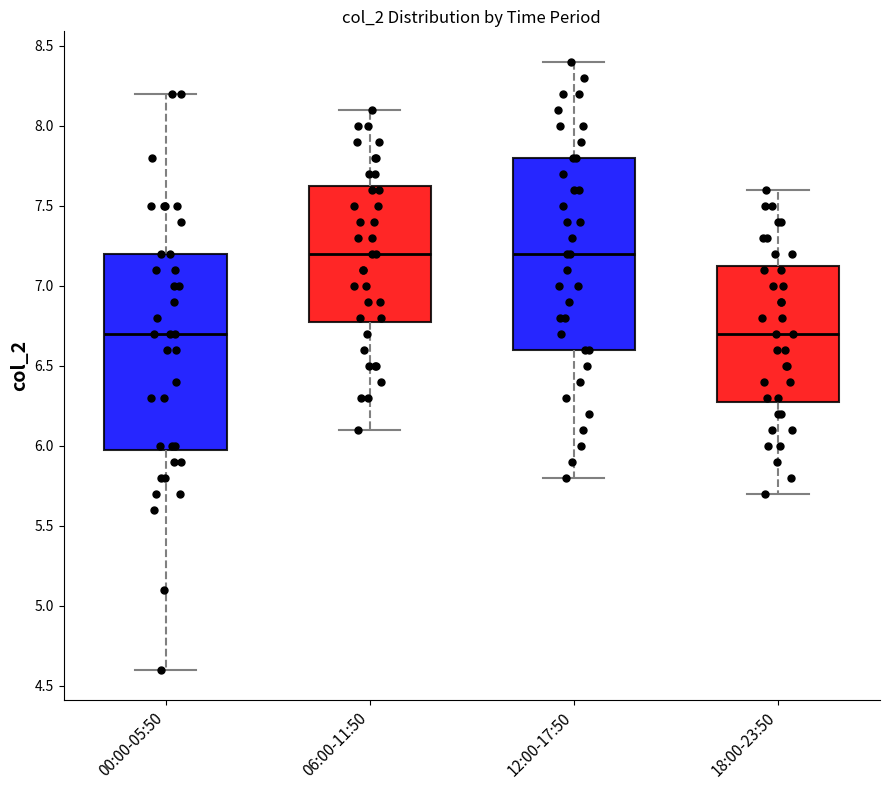

Reading left to right, transcribe this box plot: for each box, give where its median line is, the range the box spans, and where its two whiskers end, as read against the y-axis. The values are not printed on the chart, so give them approximately, as read against the axis.

00:00-05:50: median 6.70, box 6.00 to 7.20, whiskers 4.60 to 8.20
06:00-11:50: median 7.20, box 6.80 to 7.65, whiskers 6.10 to 8.10
12:00-17:50: median 7.20, box 6.60 to 7.80, whiskers 5.80 to 8.40
18:00-23:50: median 6.70, box 6.30 to 7.15, whiskers 5.70 to 7.60